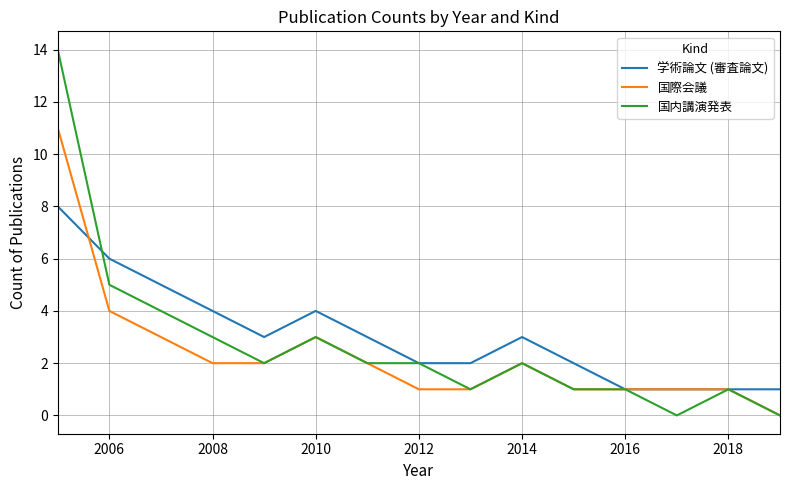

Which series has the largest range (max minus min)?

国内講演発表